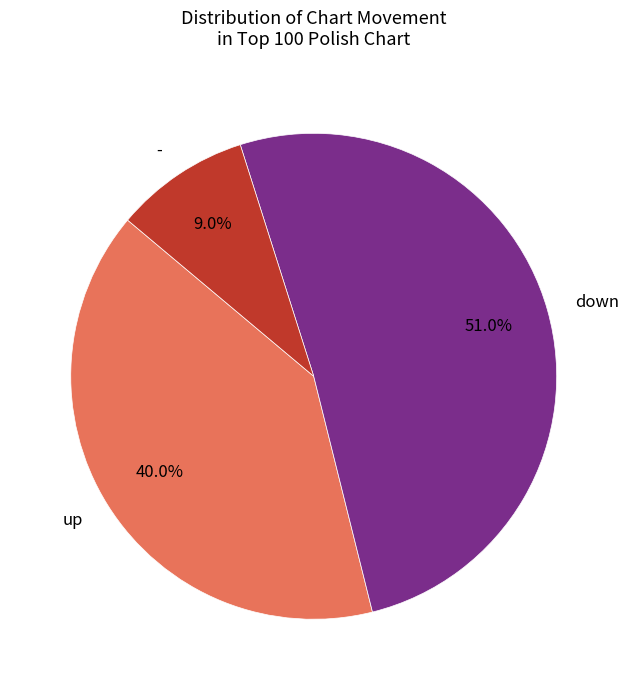

What percentage is the up slice, to the nearest percent?

40%